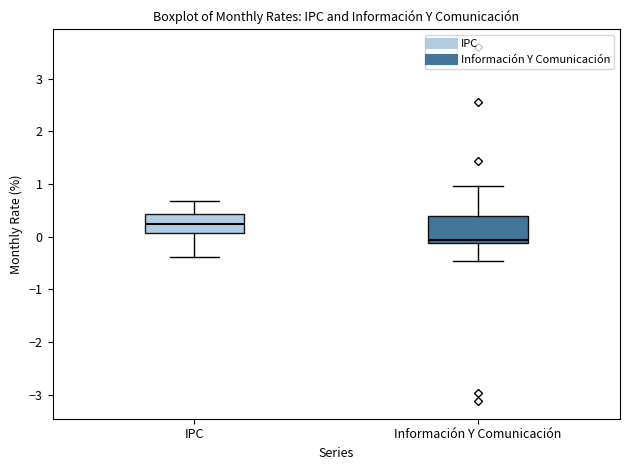

Reading left to right, read every box against the y-axis: the position of its median line, the range the box covers, and the ends of its whiskers. The values are not printed on the chart, so give them approximately, as read against the axis.

IPC: median 0.2, box 0.1 to 0.4, whiskers -0.4 to 0.7
Información Y Comunicación: median -0.1 (just above the box's lower edge), box -0.1 to 0.4, whiskers -0.5 to 1.0